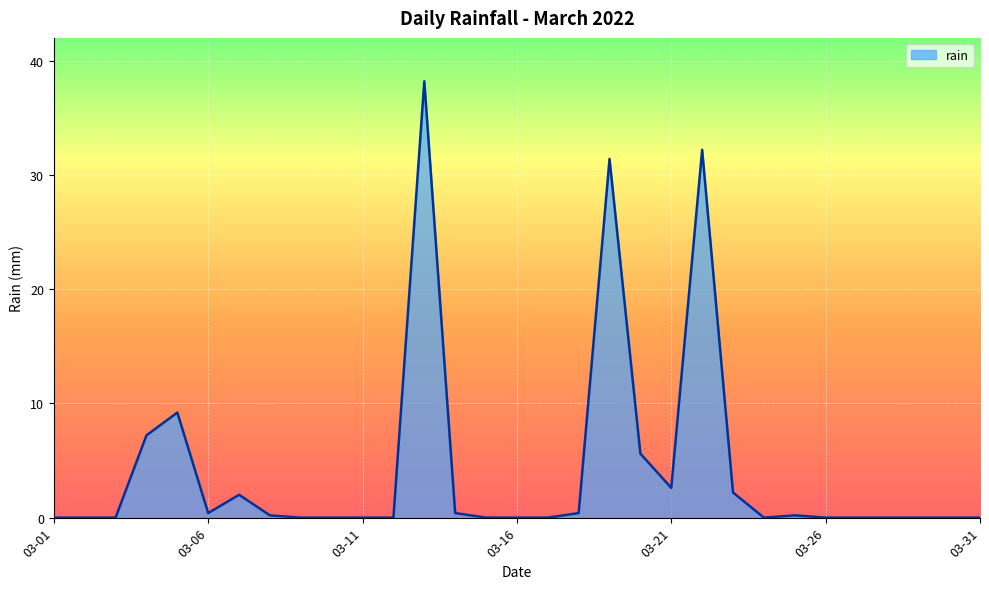

What is the maximum value shown in the chart?

38.2